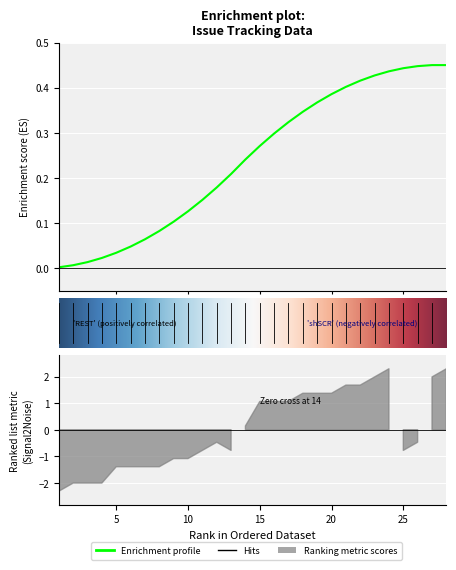

Which label corresponds to the smallest value in the chart?

1